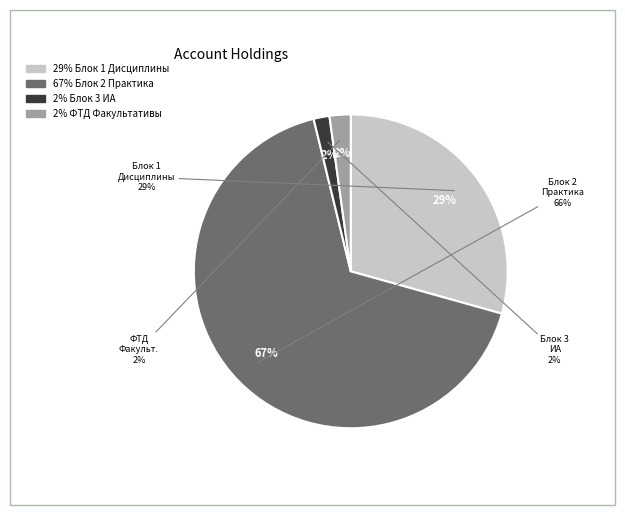

Rank the categories by value from highest to lowest.

Блок 2.Практика, Блок 1.Дисциплины (модули), ФТД.Факультативные дисциплины, Блок 3.Государственная итоговая аттестация